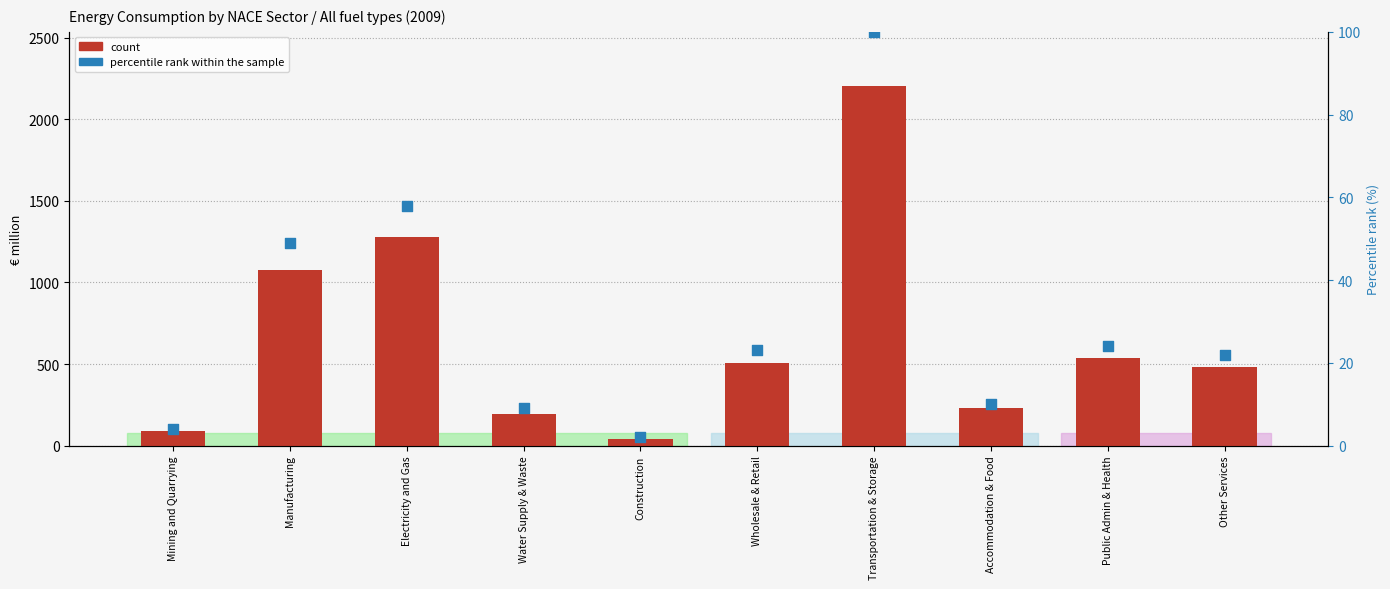

Is the value of percentile rank within the sample at Transportation & Storage greater than the value of count at Mining and Quarrying?

Yes